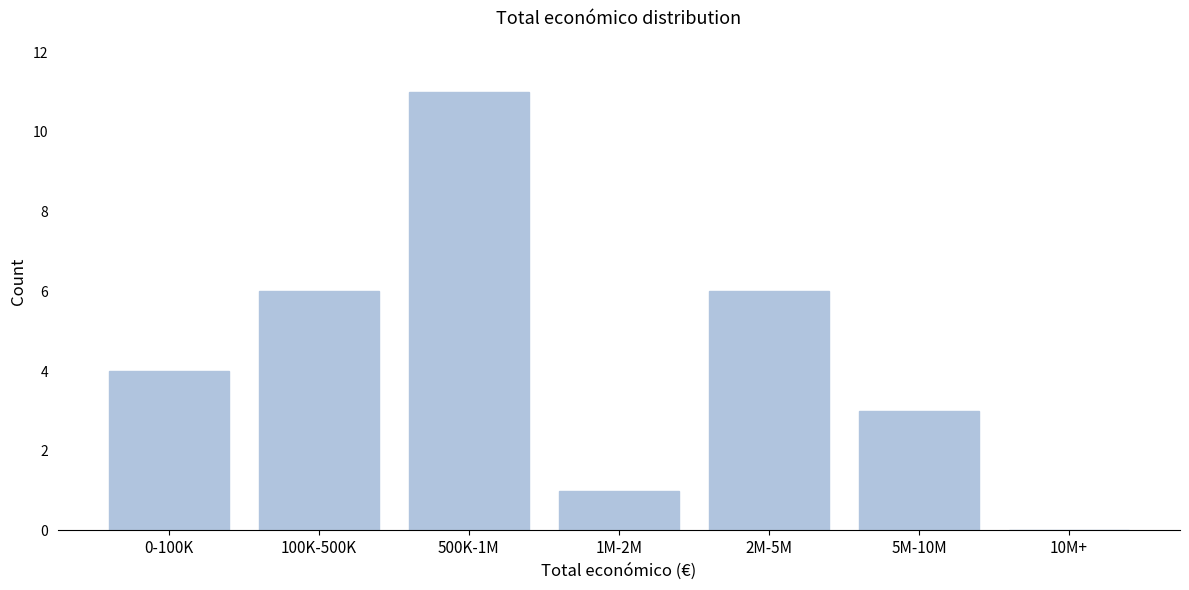

Reading left to right, extract all data points from this chart.

0-100K=4	100K-500K=6	500K-1M=11	1M-2M=1	2M-5M=6	5M-10M=3	10M+=0